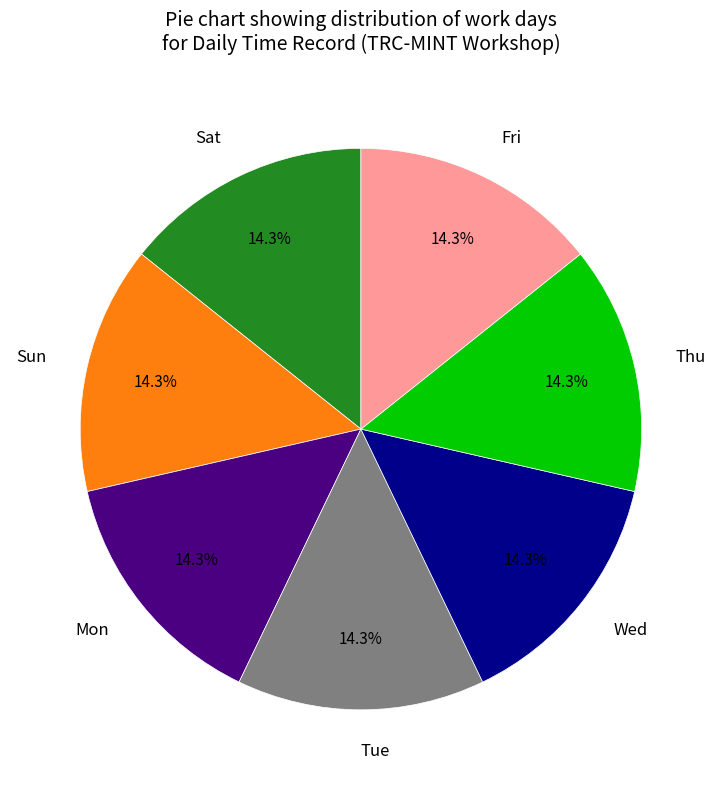

What percentage do Sat and Wed together represent?

28.6%